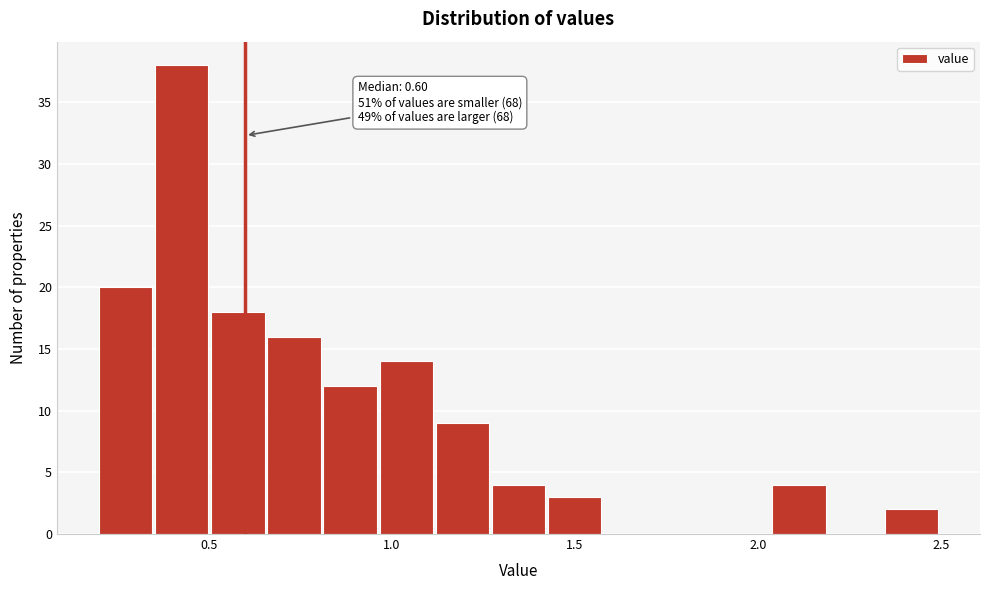

Around what value on the x-axis is the tallest bar? Give the approximate position of its centre, as read against the axis.

0.45